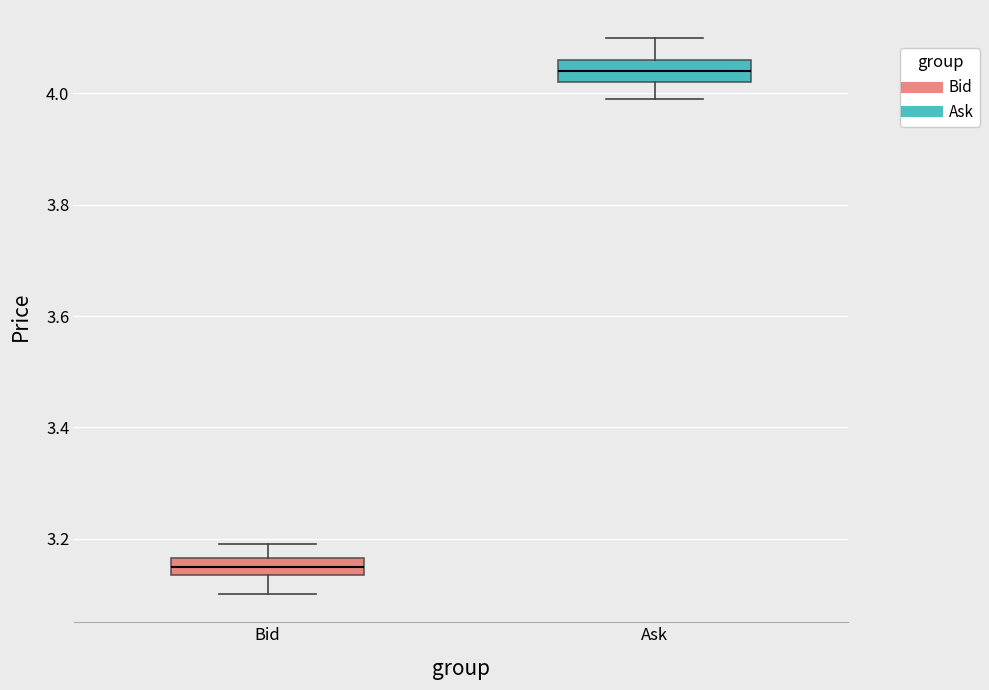

Reading left to right, transcribe this box plot: for each box, give where its median line is, the range the box spans, and where its two whiskers end, as read against the y-axis. The values are not printed on the chart, so give them approximately, as read against the axis.

Bid: median 3.16 (inside the box), box 3.14 to 3.16, whiskers 3.10 to 3.20
Ask: median 4.04, box 4.02 to 4.06, whiskers 4.00 to 4.10